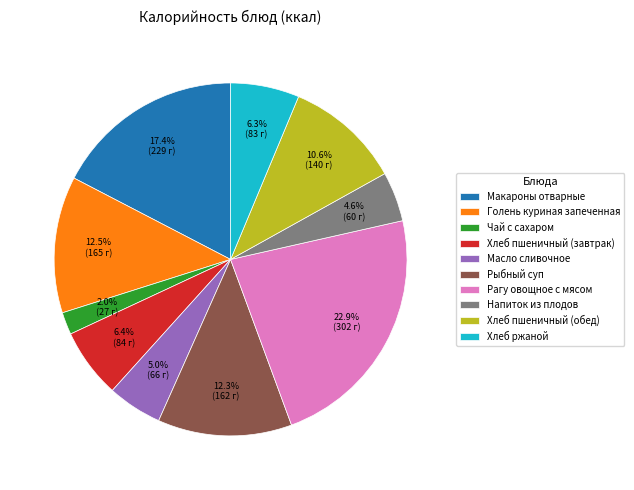

Between Чай с сахаром and Хлеб пшеничный (обед), which is larger?

Хлеб пшеничный (обед)